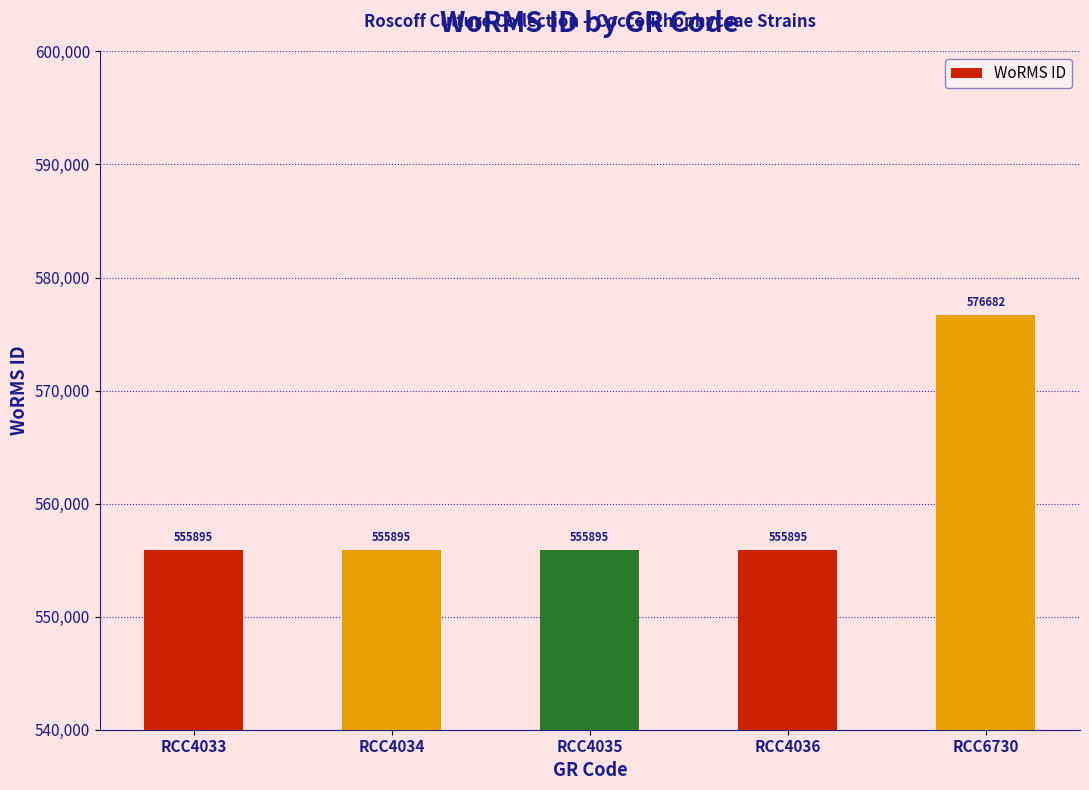

Approximately how many times larger is the value at RCC4033 compared to RCC4035?

1.0